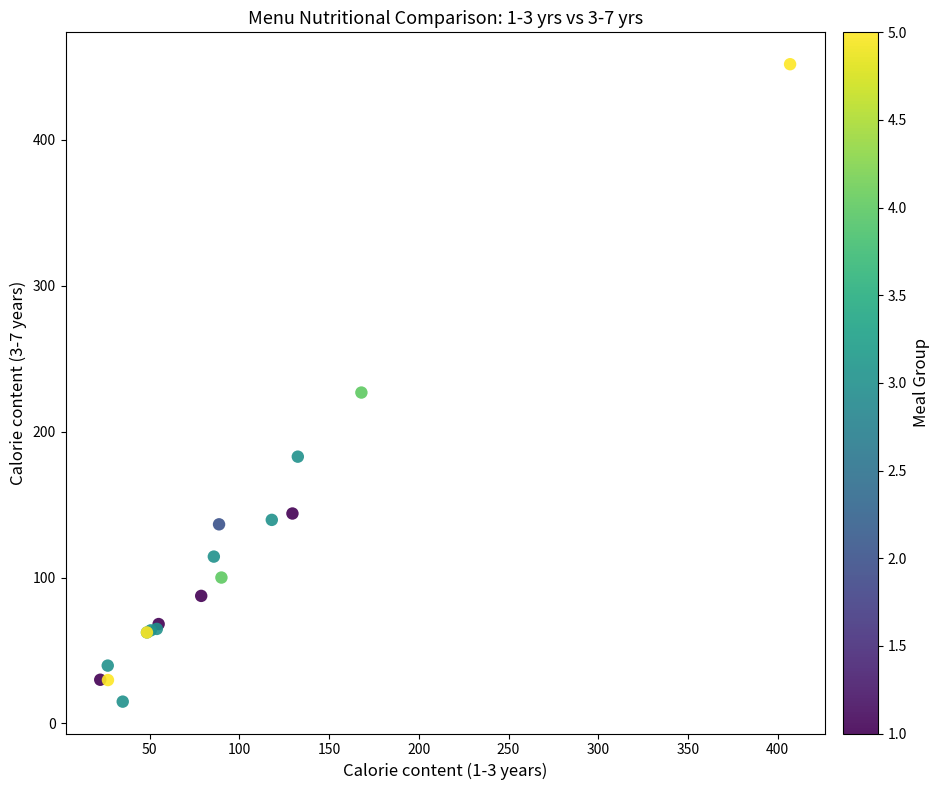

What Y value in the scatter plot is closest to 233?

226.8